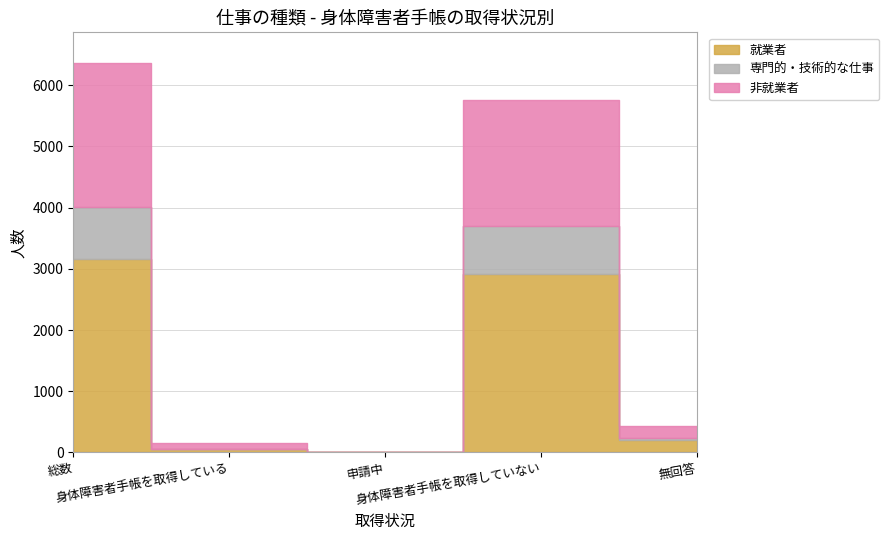

Does the chart display data point markers on the line(s)?

No